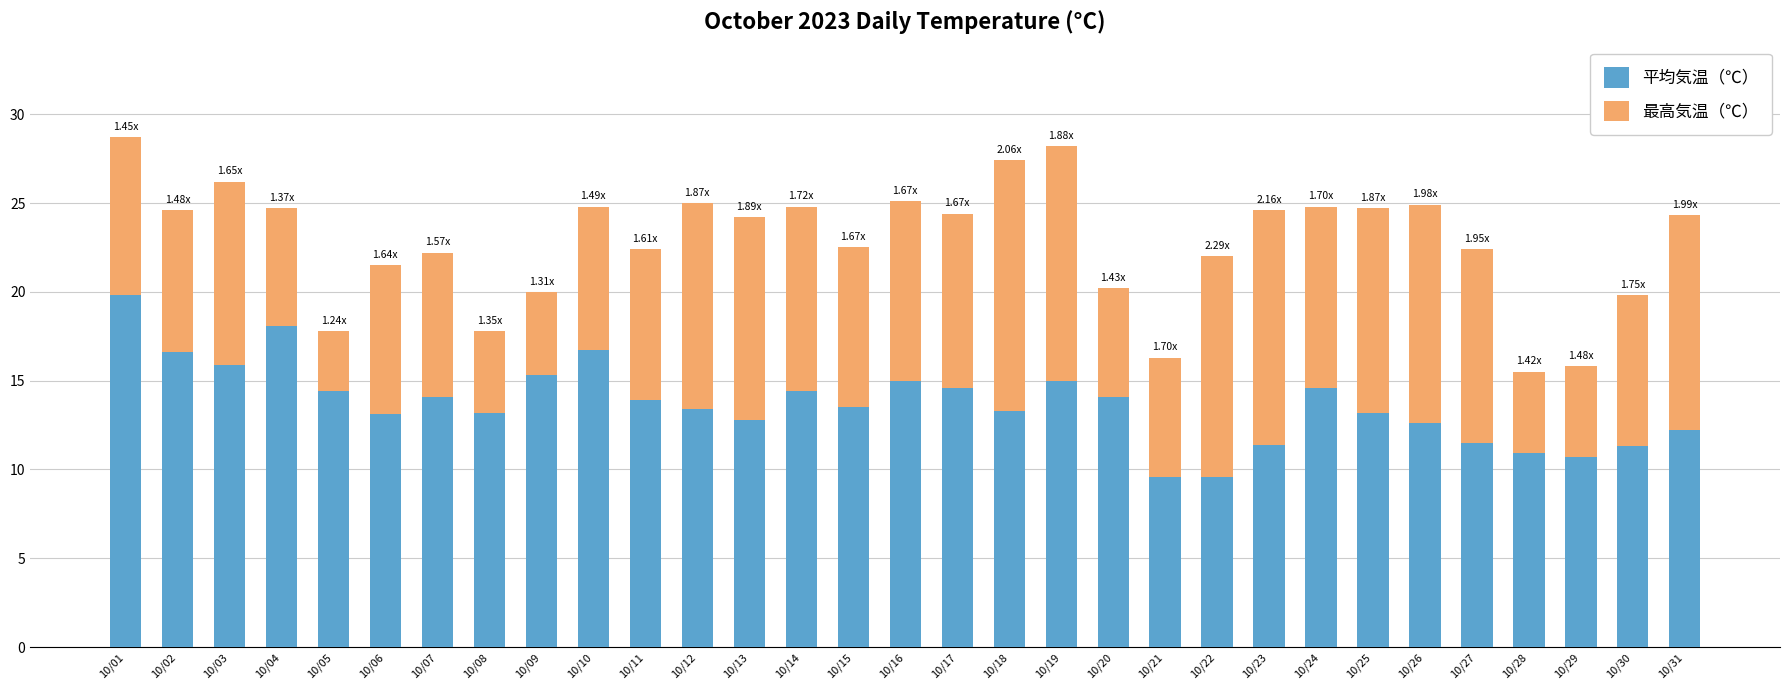

What is the total value across all series at 10/24?

24.8